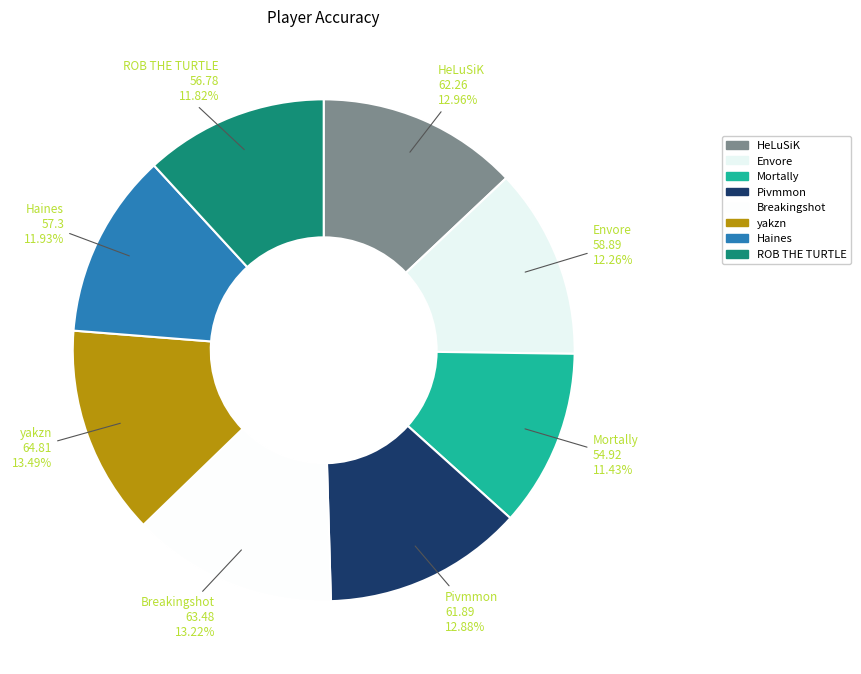

How many segments does this pie chart have?

8